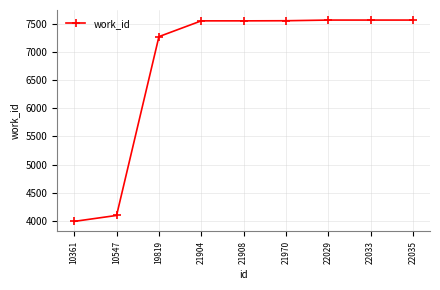

What is the value of the 3rd point from the left?

7271